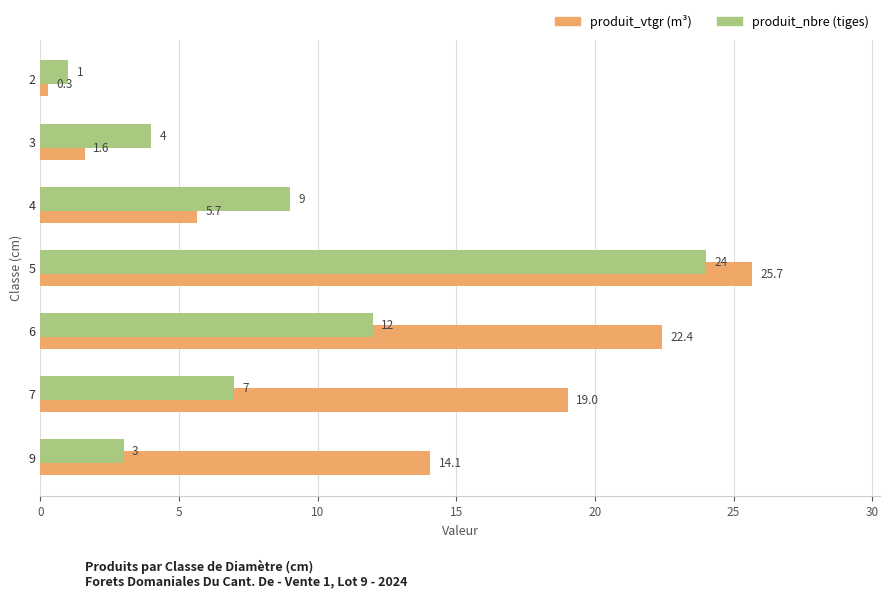

At which category is the sum across all series the highest?

5